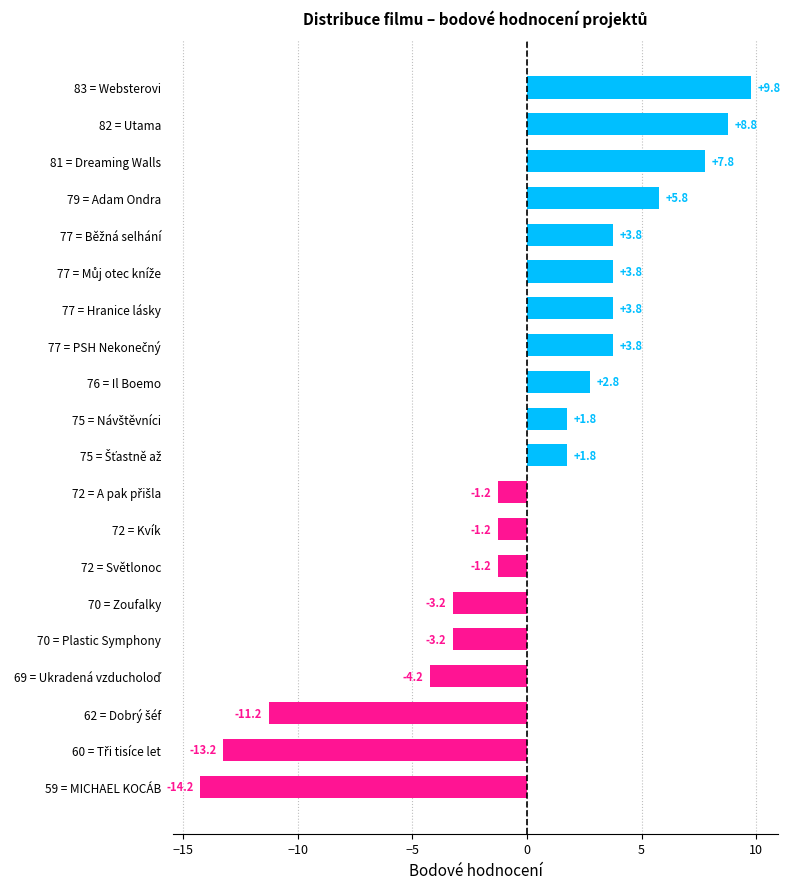

What is the difference between the maximum and minimum values?

24.0